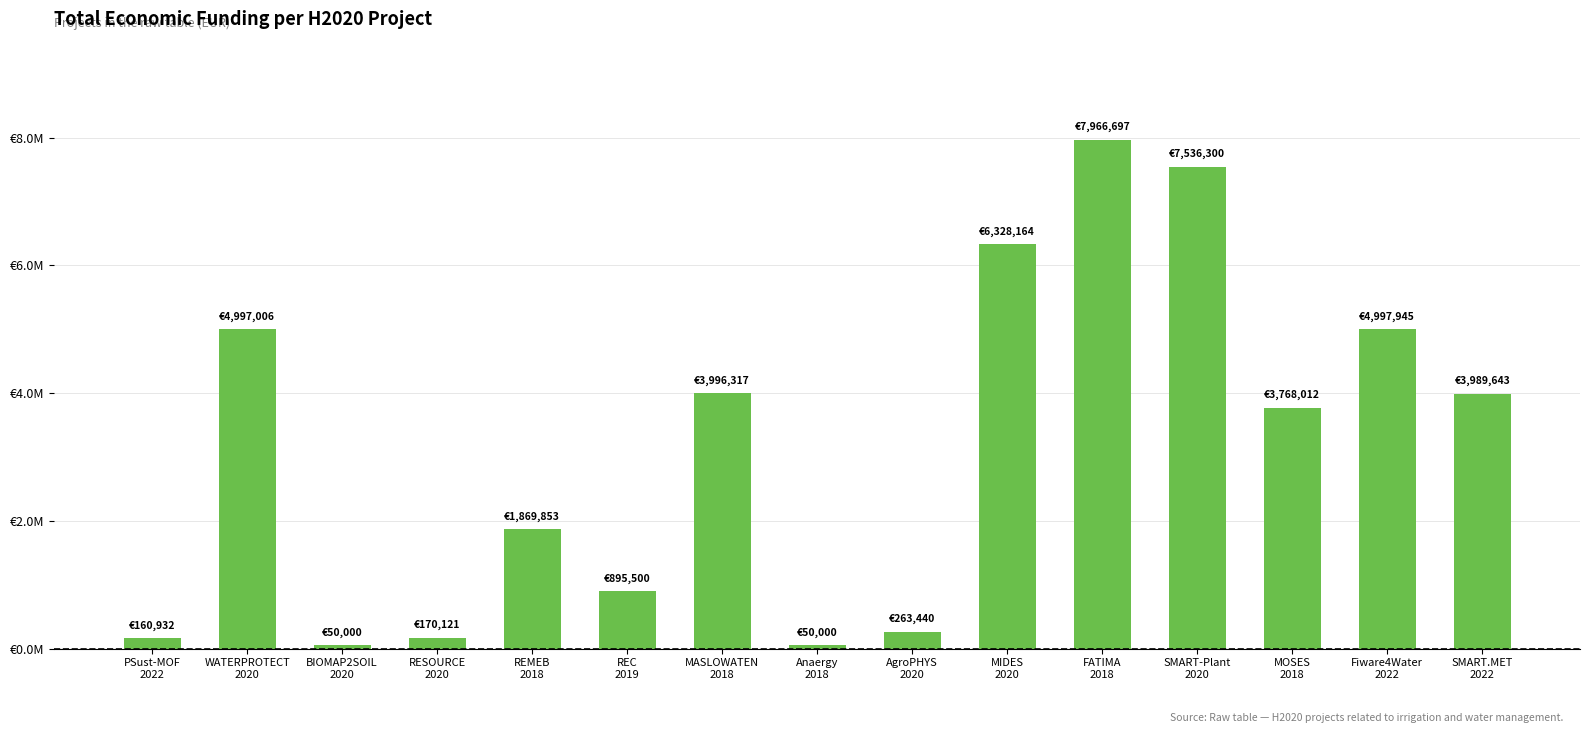

Does the chart contain any negative values?

No